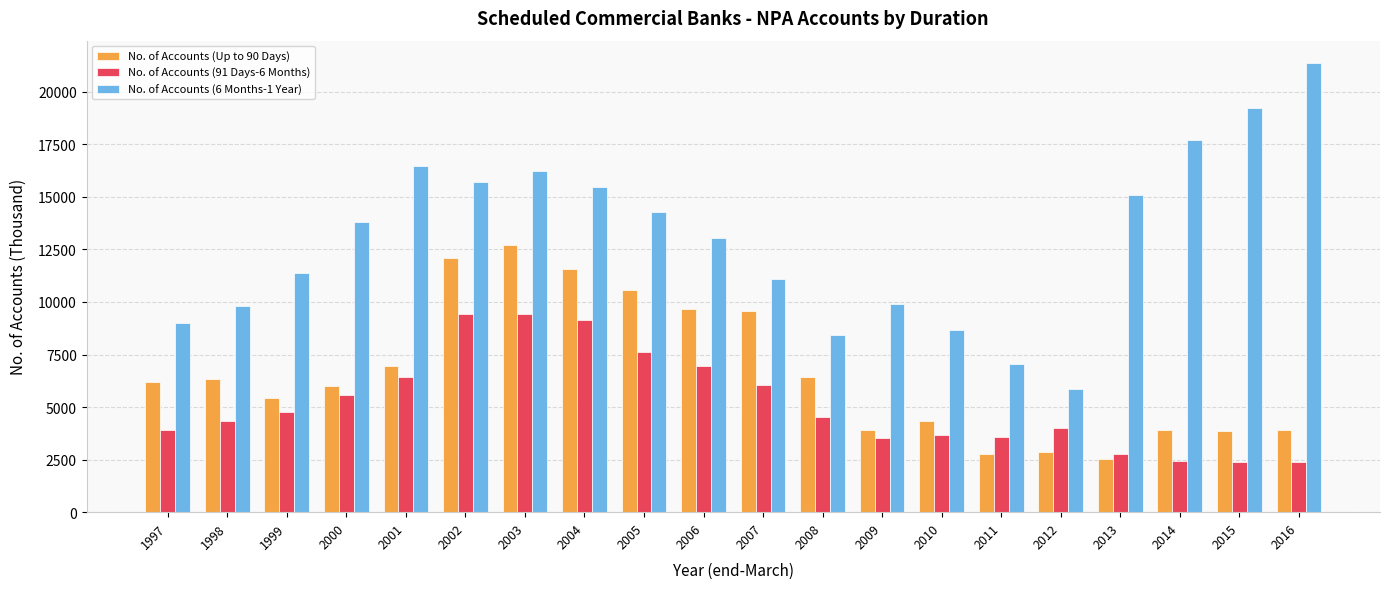

What is the sum of the No. of Accounts (91 Days-6 Months) values at 2010 and 2015?

6035